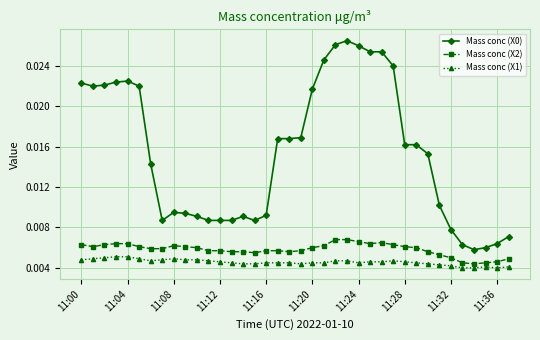

True or false: Mass conc (X1) and Mass conc (X0) cross at least once.

False